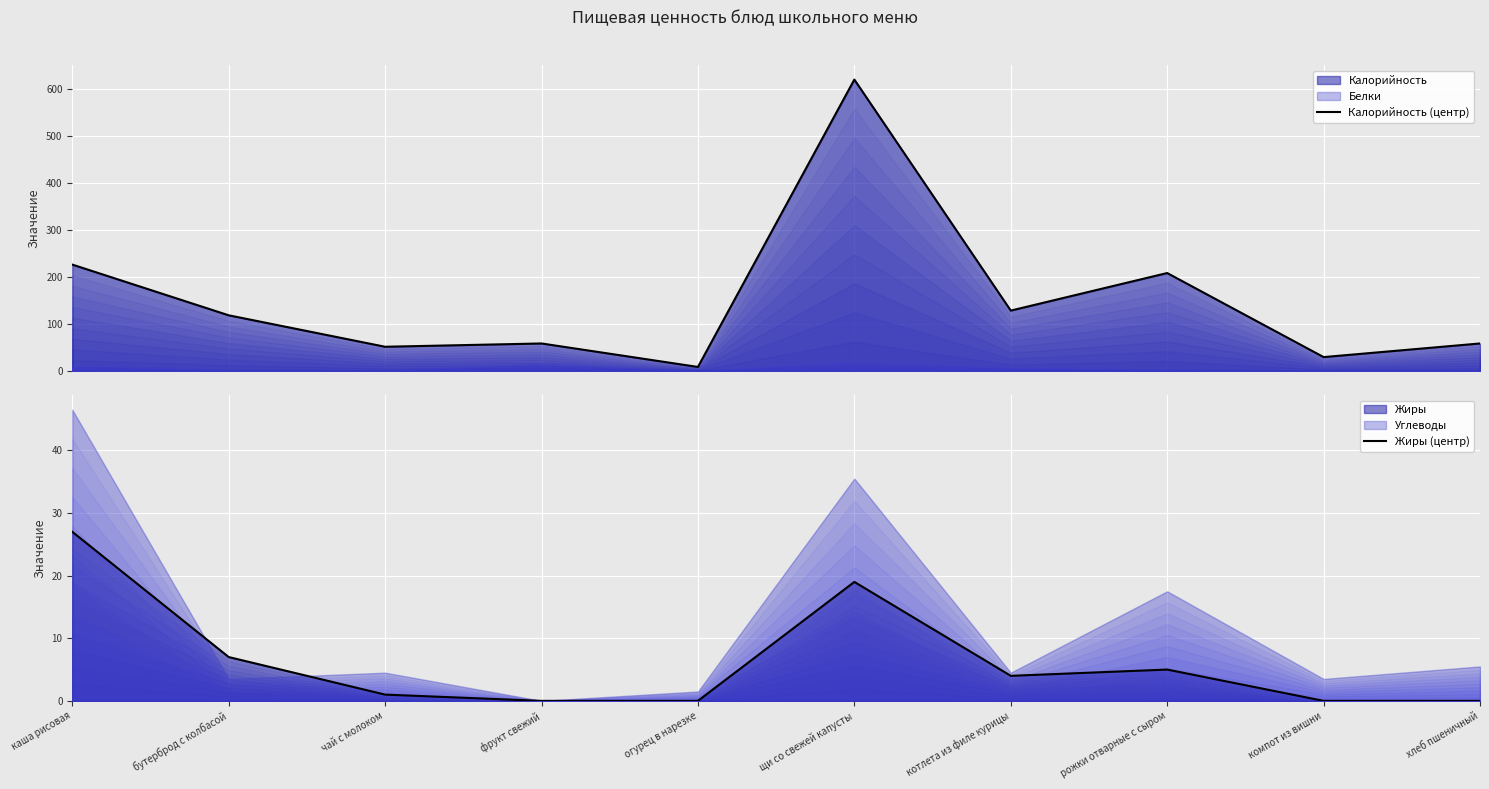

At which category is the sum across all series the highest?

щи со свежей капусты